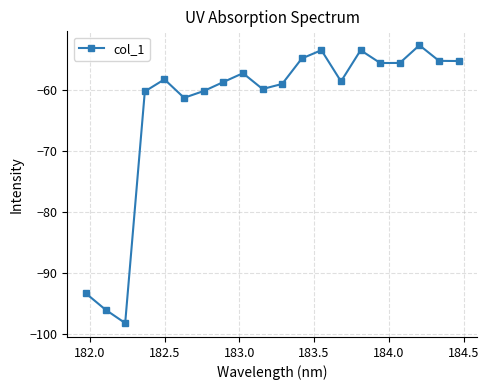

What is the difference between the maximum and second lowest values?

43.4